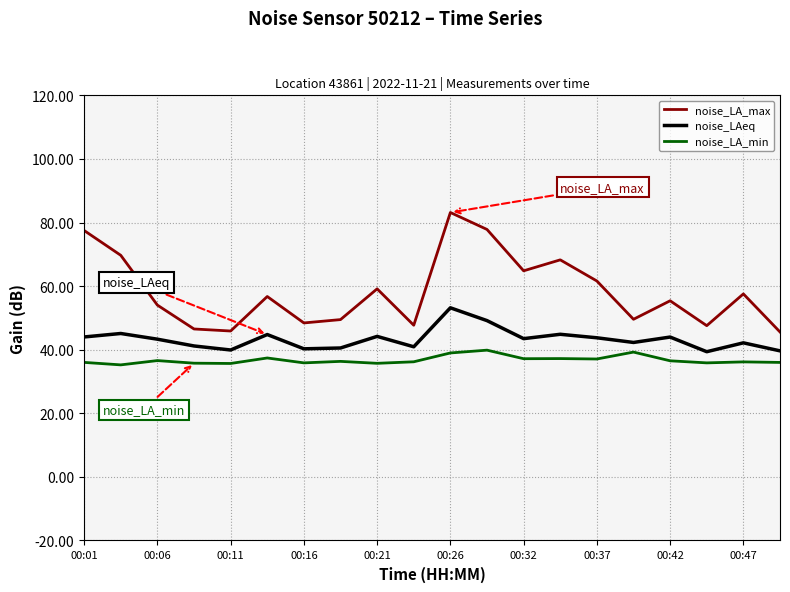

What is the minimum value for noise_LA_max?

45.6